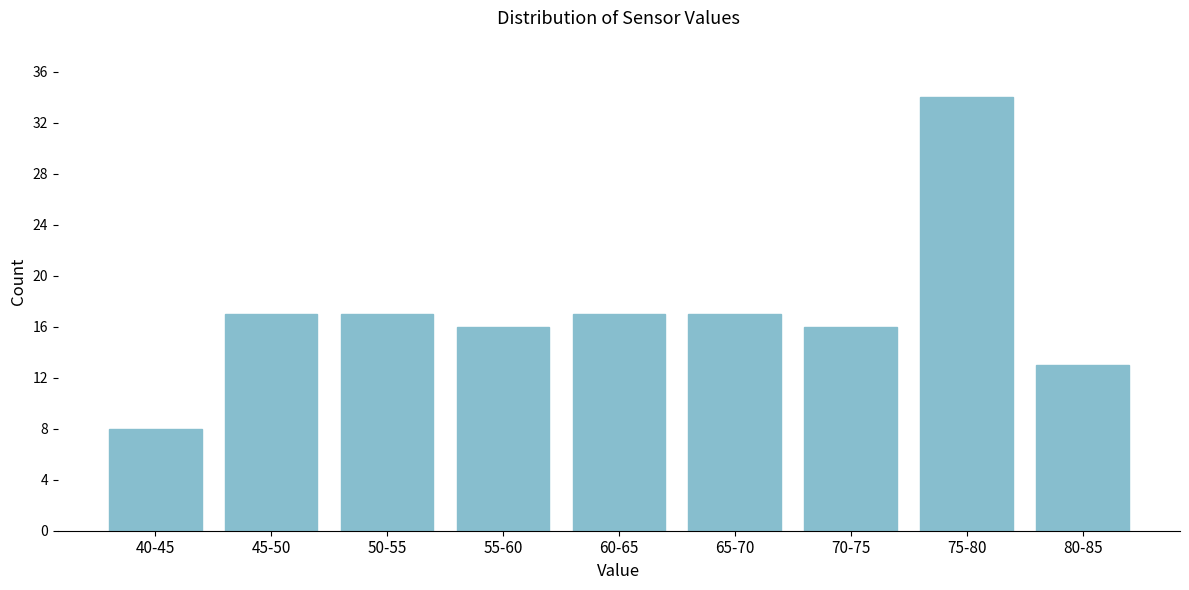

Reading right to left, list all the values displayed in this chart.

80-85=13	75-80=34	70-75=16	65-70=17	60-65=17	55-60=16	50-55=17	45-50=17	40-45=8